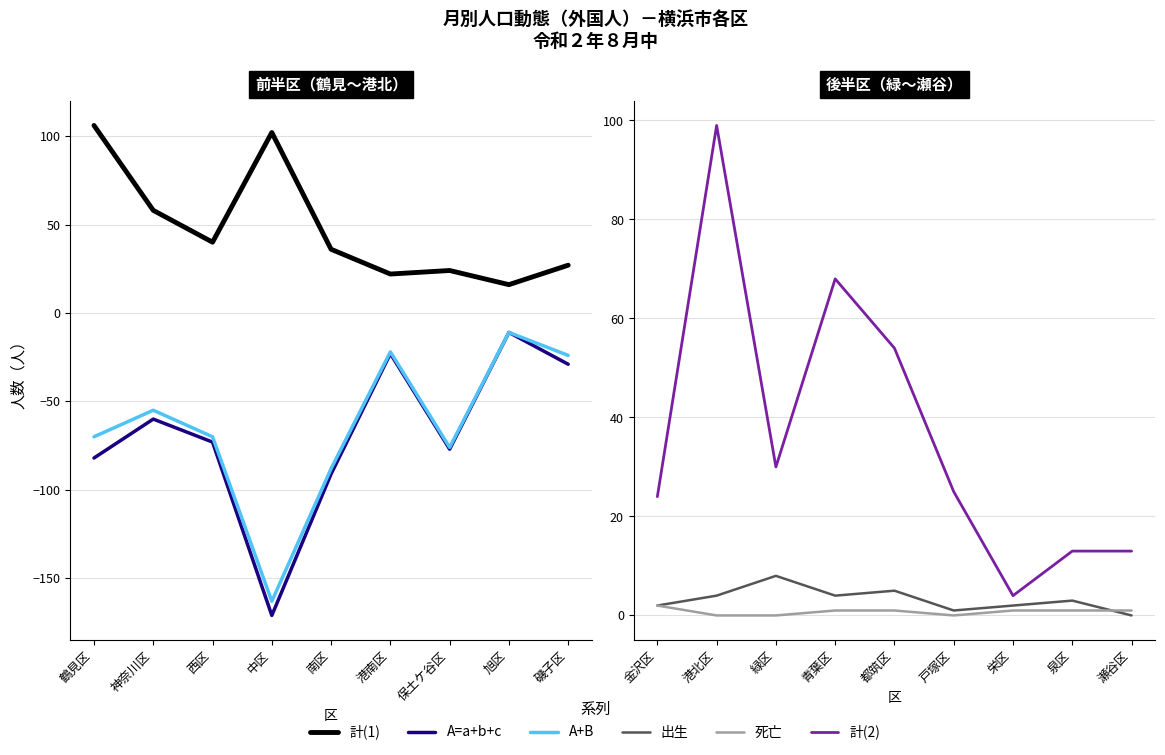

Count the number of categories in the chart.

9